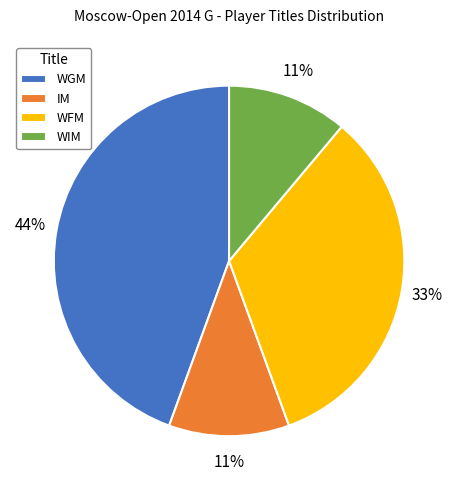

Is the sum of WGM and IM greater than half?

Yes